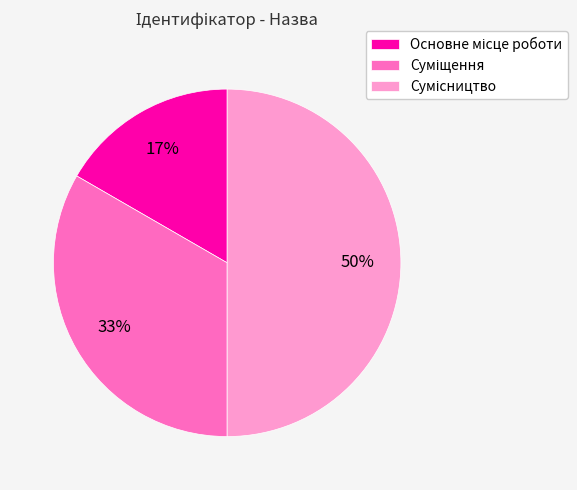

To the nearest percent, what is the difference between the largest and smallest slice percentages?

33%